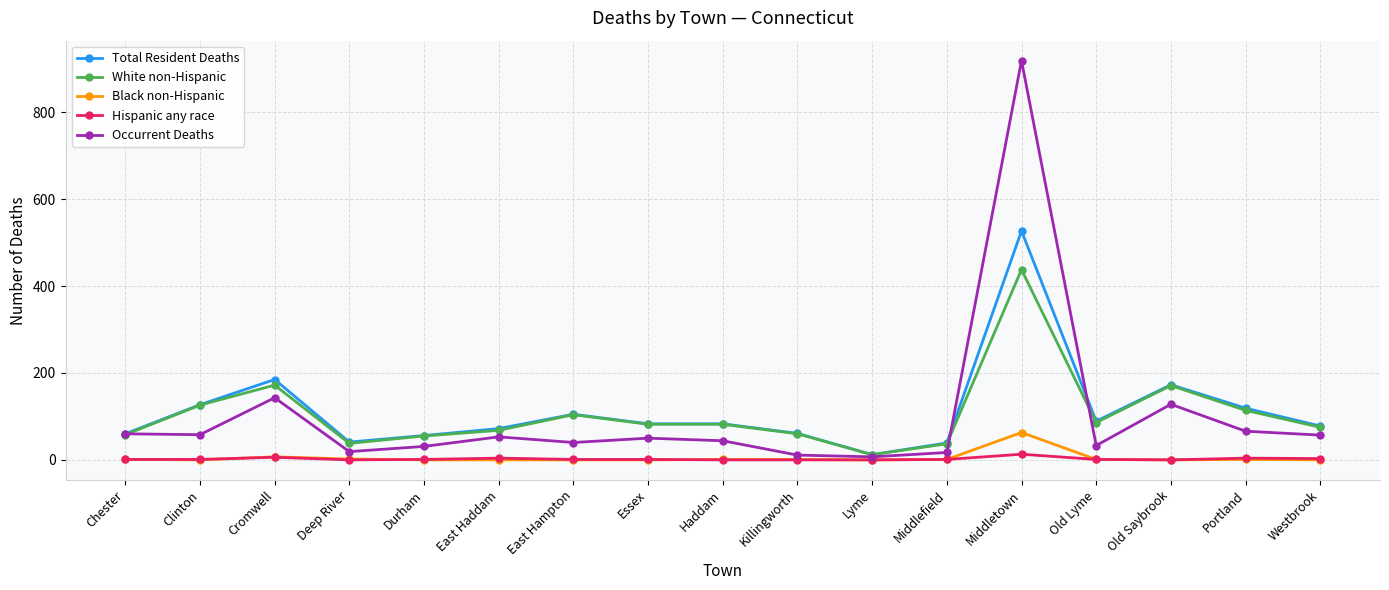

What is the value of the Hispanic any race point at the 2nd from the left?

1